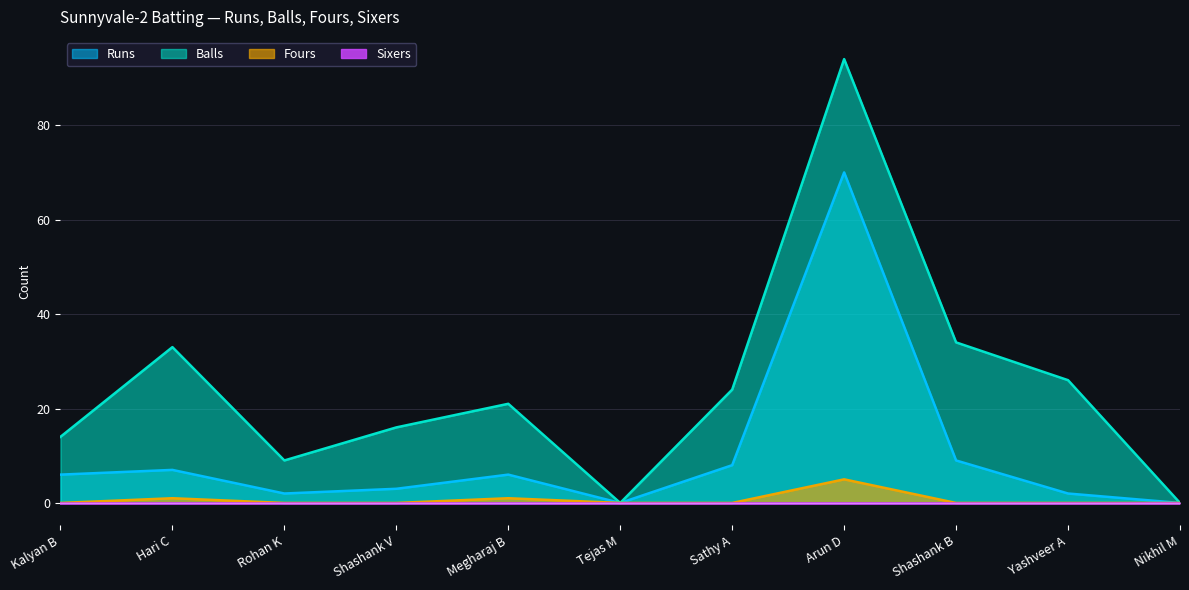

The value of Fours at Shashank B is 0. True or false?

True